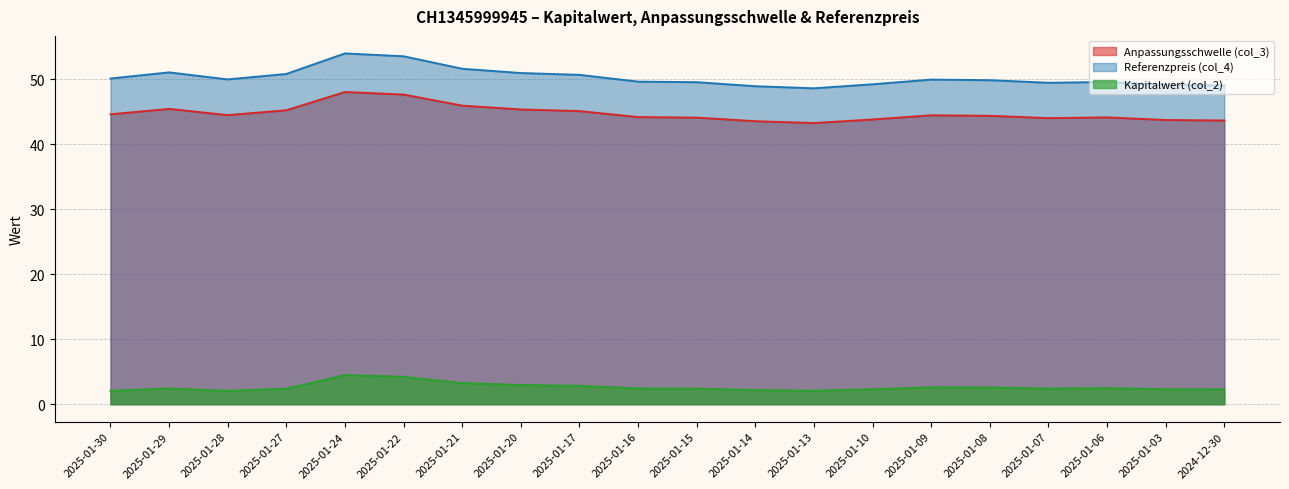

How many values in the Referenzpreis (col_4) series exceed 49?

18